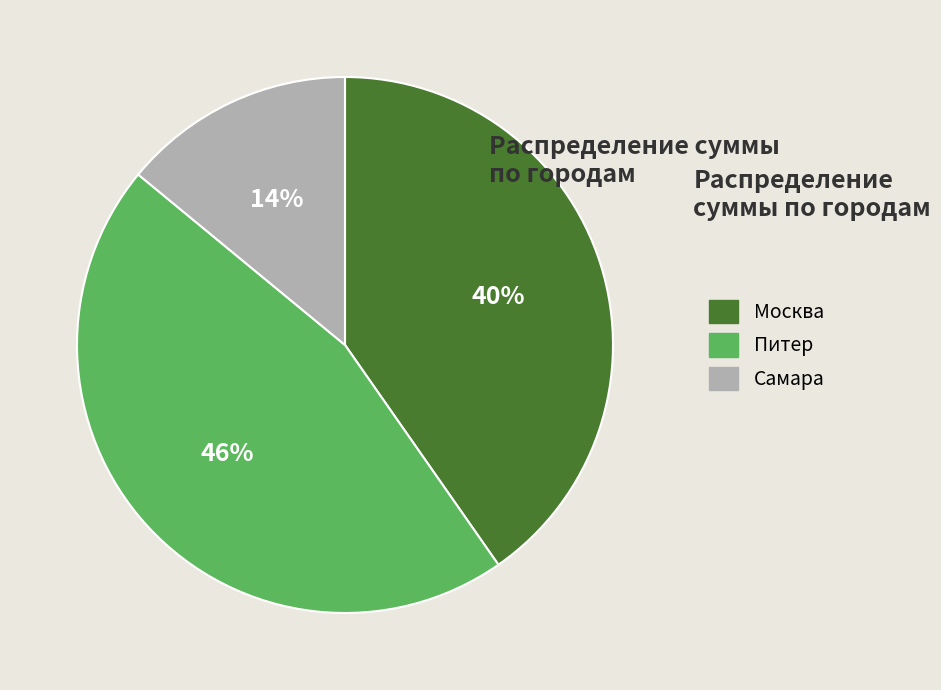

To the nearest percent, what percentage of the pie is Питер?

46%